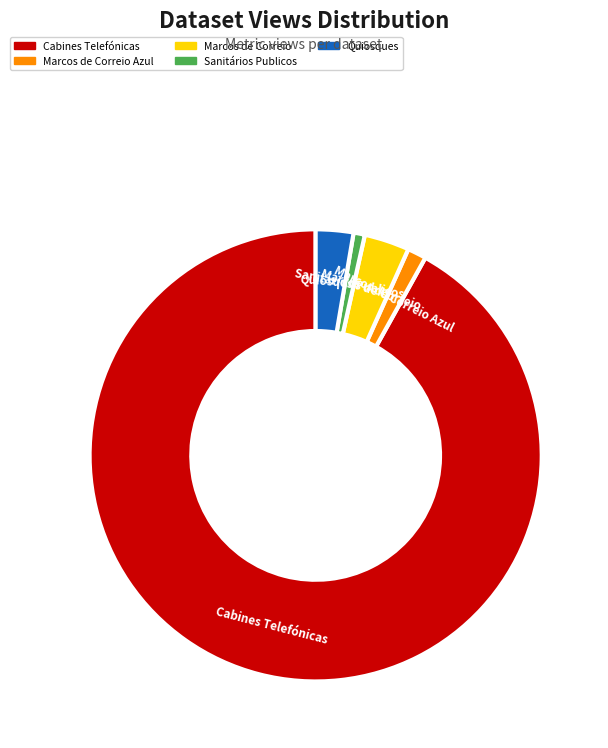

How many segments does this pie chart have?

5